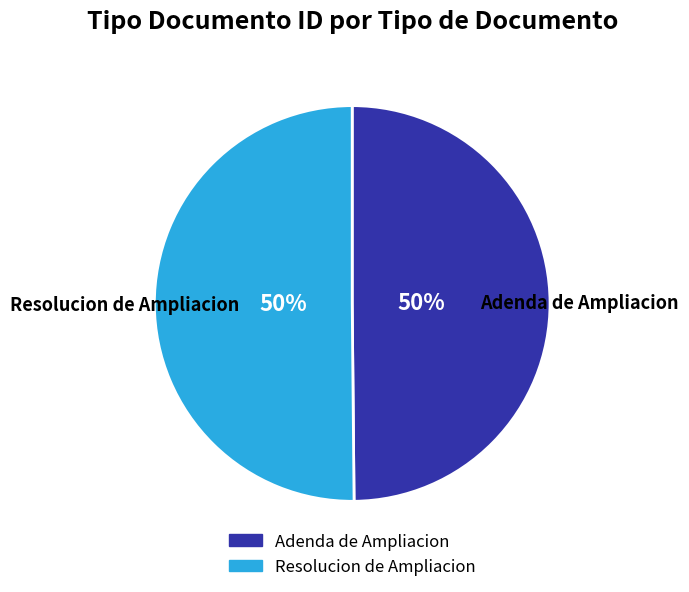

How many slices are in this pie chart?

2